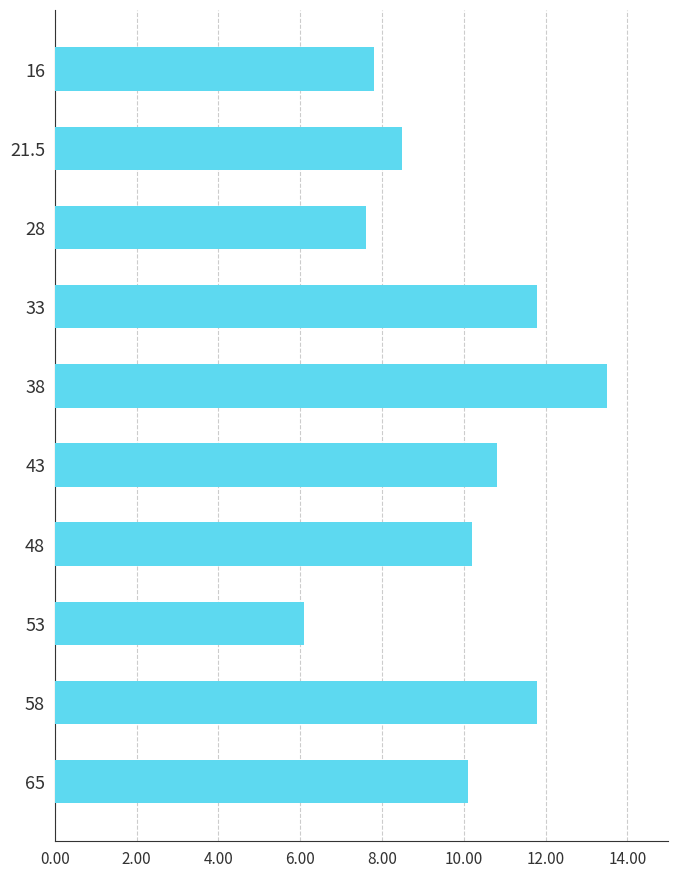

The chart shows a value of 10.2 at 48. True or false?

True